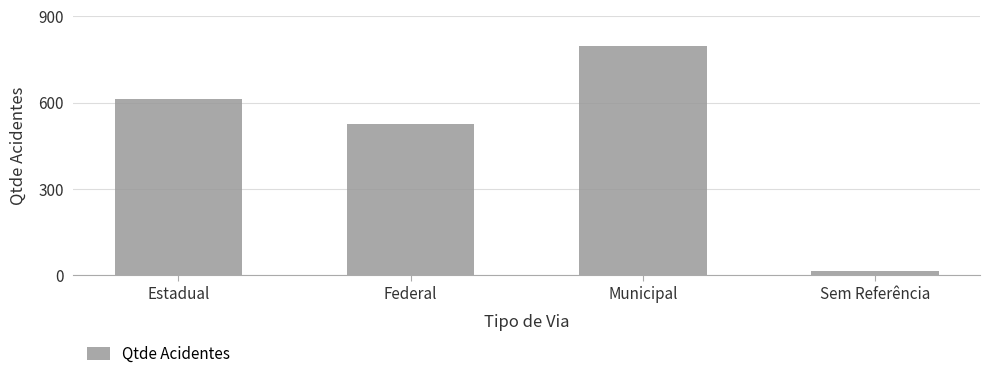

Reading left to right, transcribe all the data shown in this chart.

Estadual=613	Federal=526	Municipal=796	Sem Referência=13